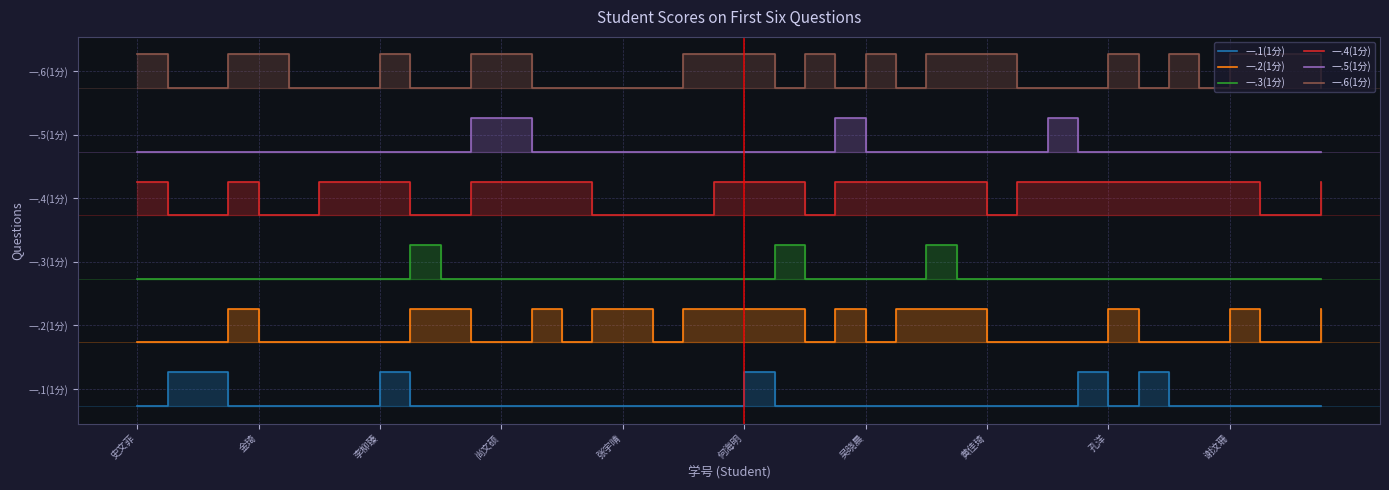

Which series has the largest range (max minus min)?

一.6(1分)